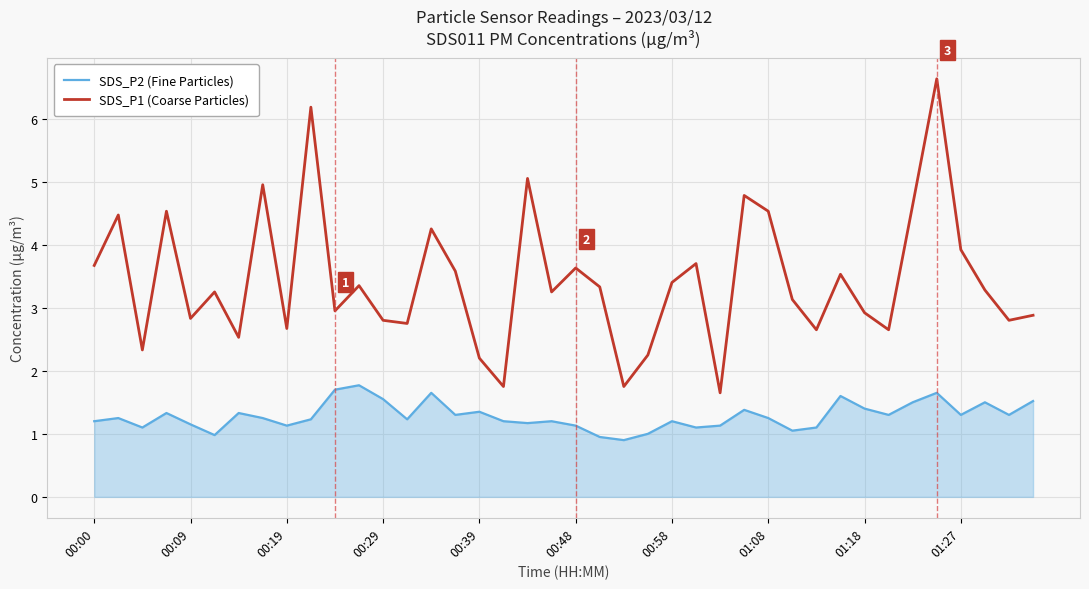

Which series has the largest range (max minus min)?

SDS_P1 (Coarse Particles)